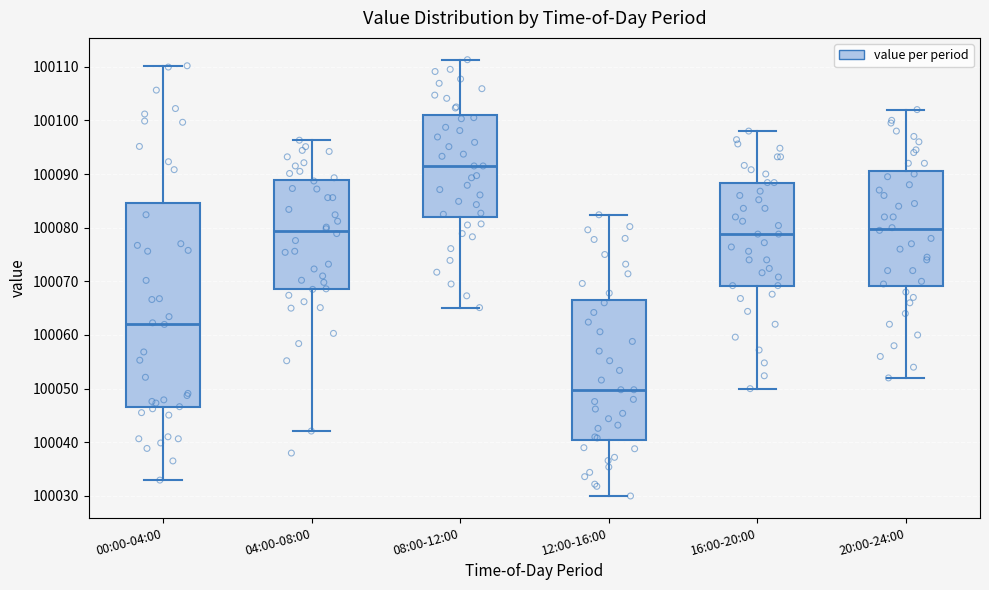

Which box is the tallest, from its lower edge to its upper edge?

00:00-04:00